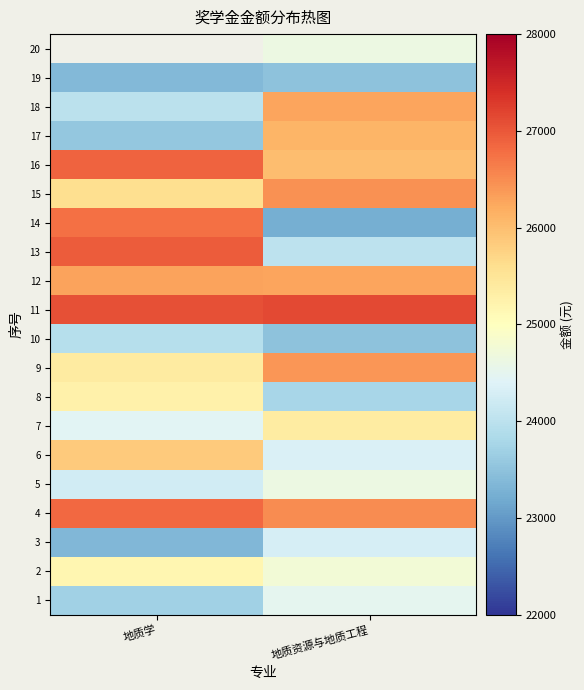

How many series are shown in this chart?

20